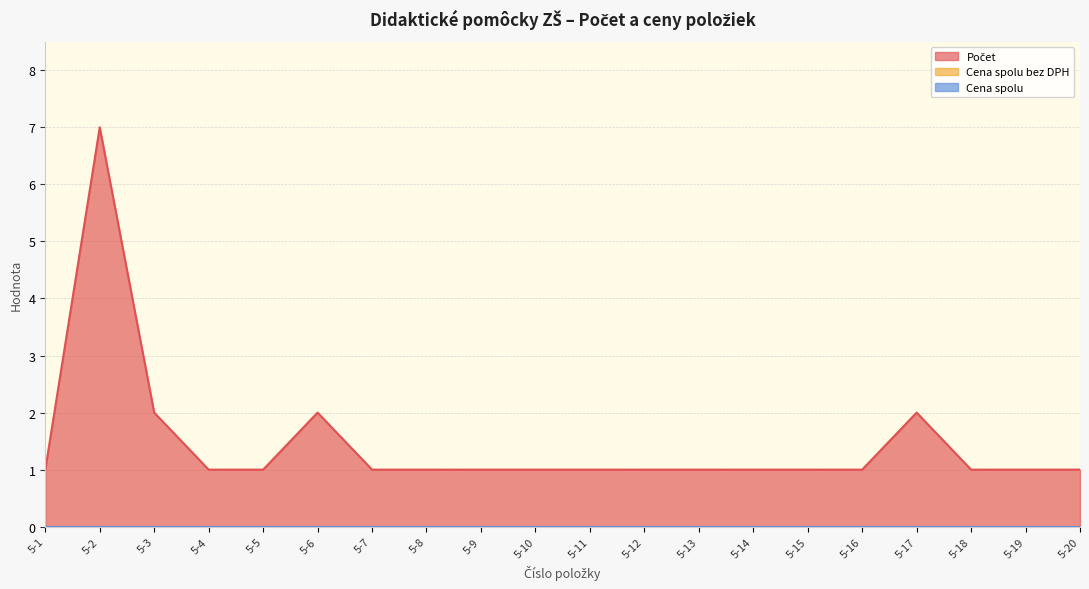

Which series changed the most between 5-5 and 5-16?

Počet